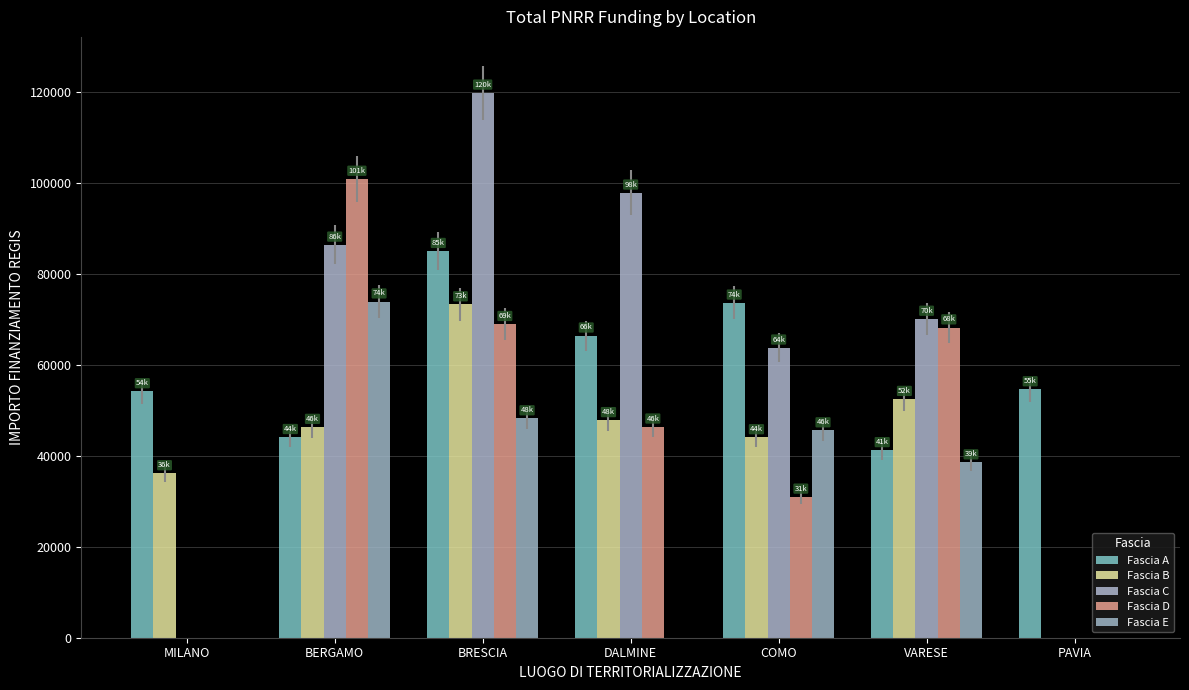

What is the sum of the Fascia E values at BRESCIA and COMO?

93754.3